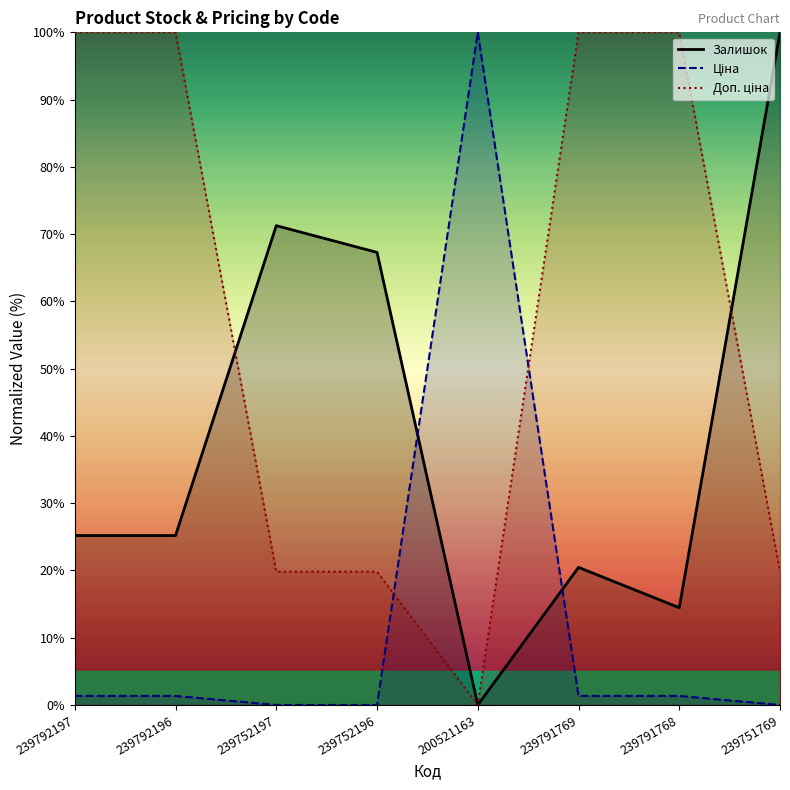

What is the difference between the highest and lowest values at 239792196?

98.7